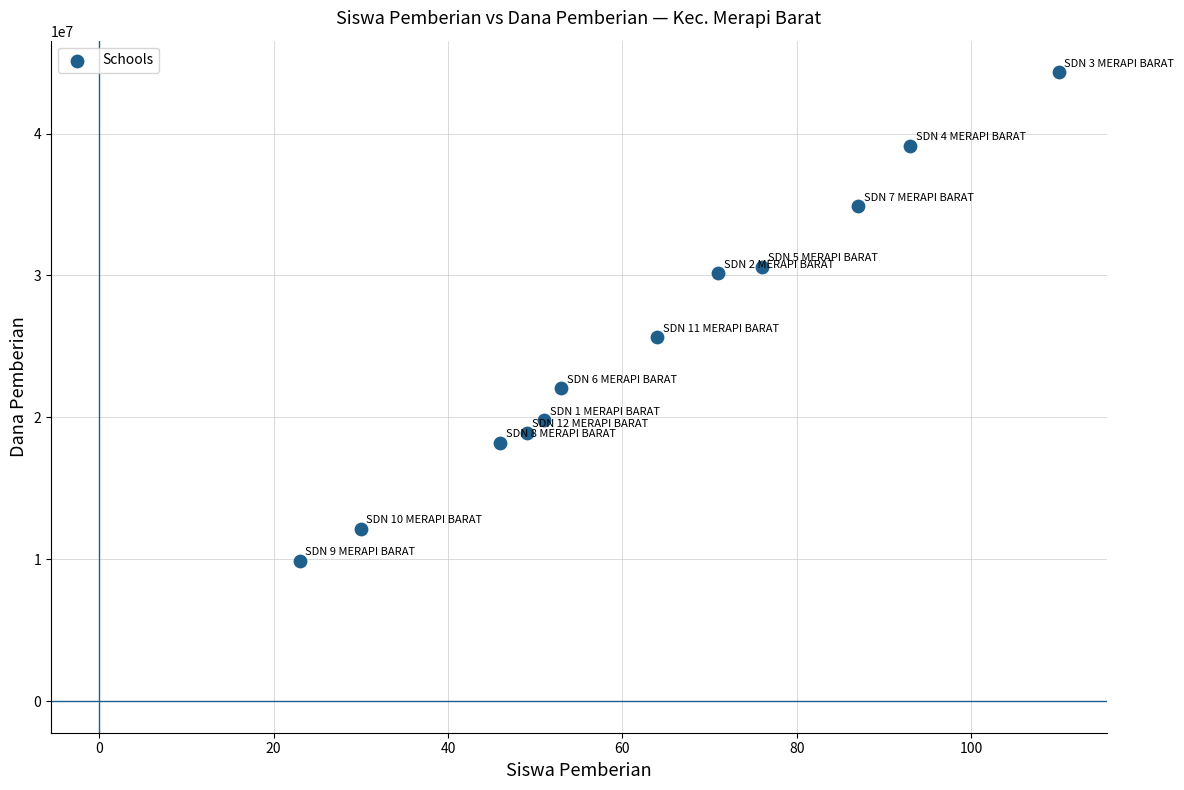

What Y value in the scatter plot is closest to 27112500?

25650000